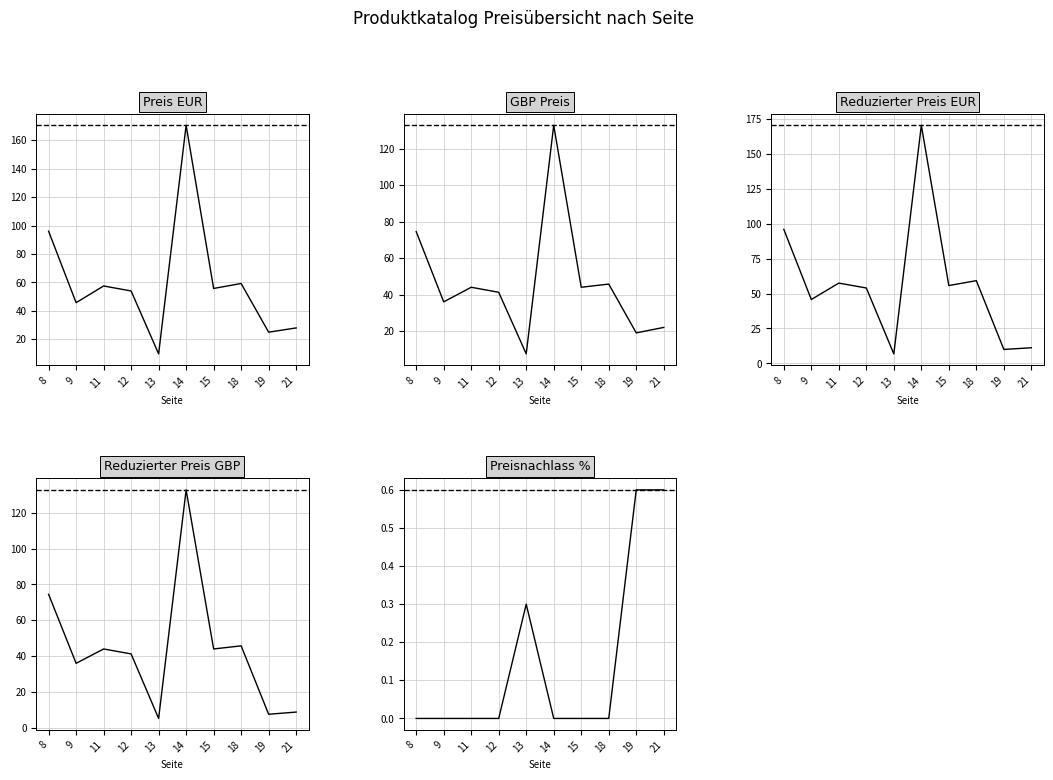

True or false: Reduzierter Preis EUR and Preis EUR cross at least once.

False